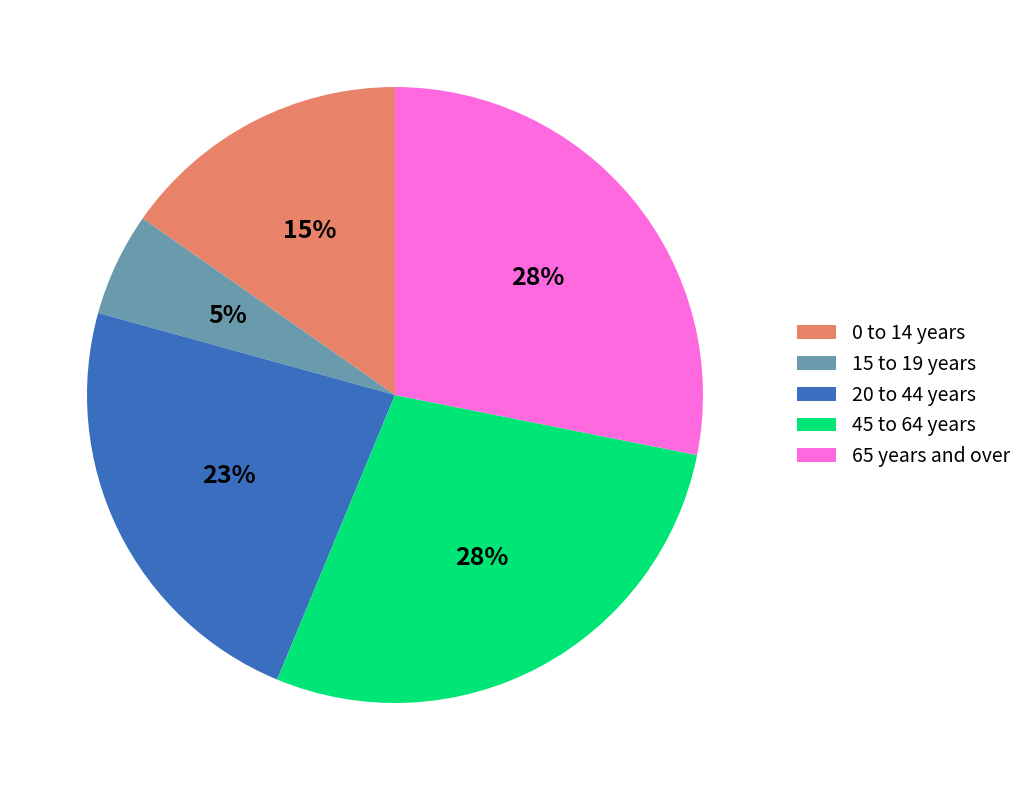

To the nearest percent, what portion does 0 to 14 years represent?

15%